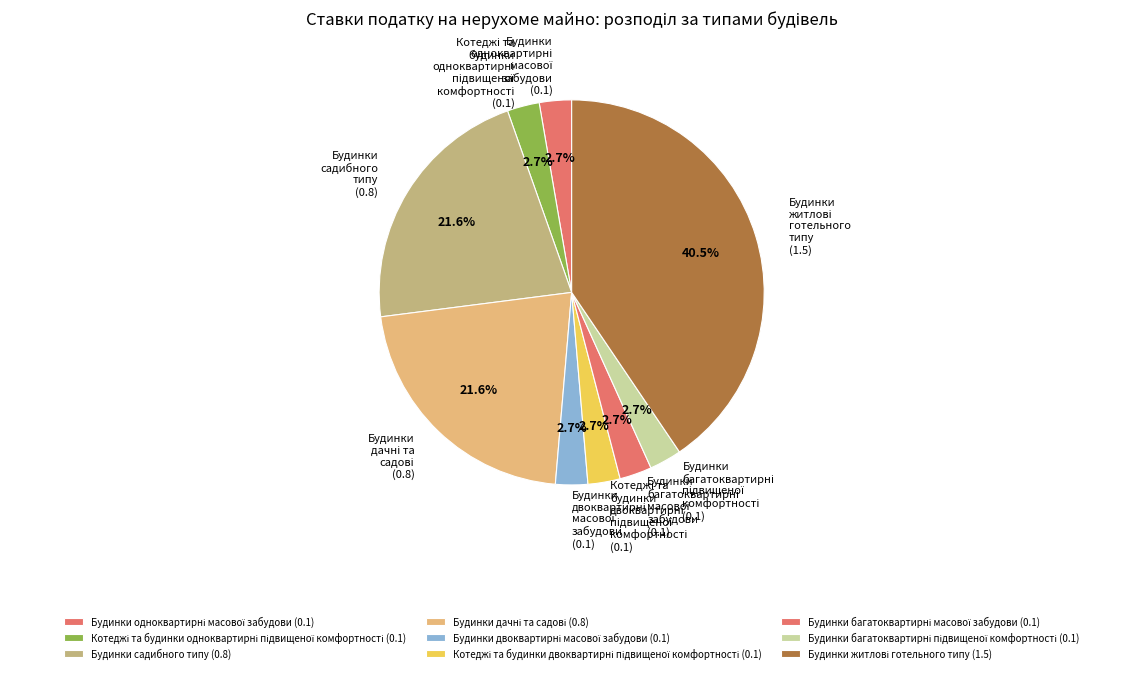

How many segments does this pie chart have?

9